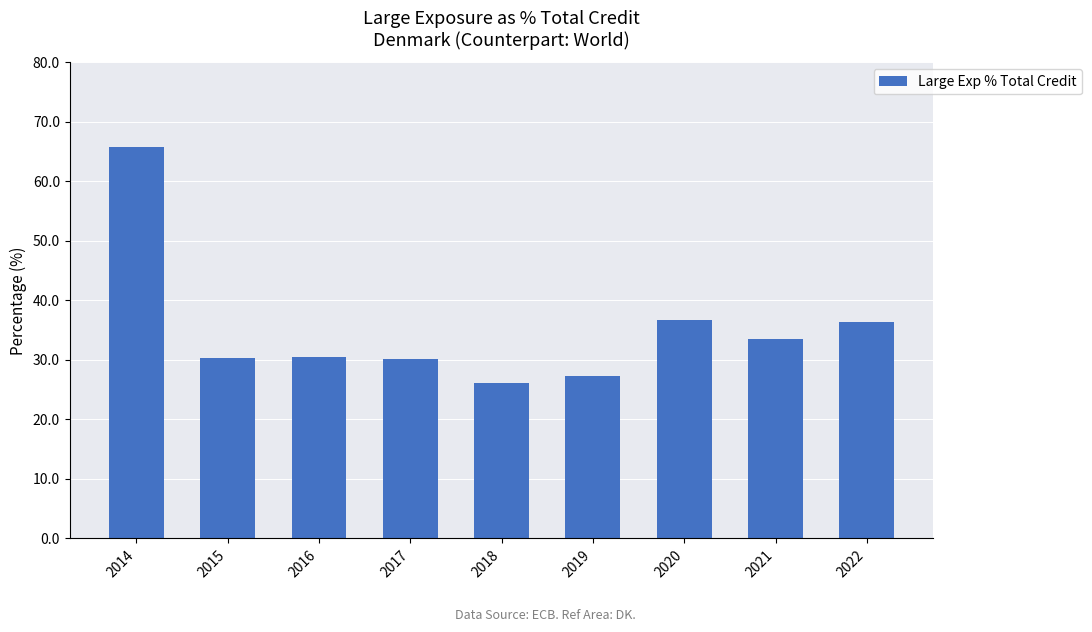

What is the difference between the maximum and minimum values?

39.7